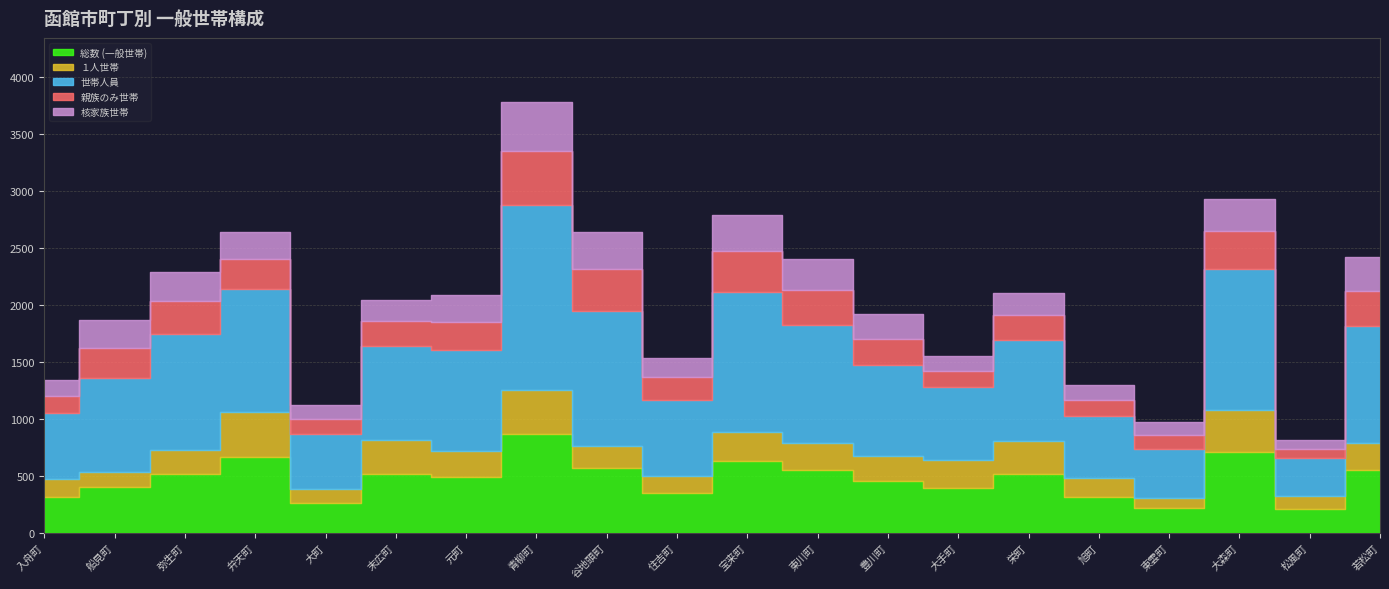

In １人世帯, how many points are higher than both neighbors (excluding endpoints)?

6